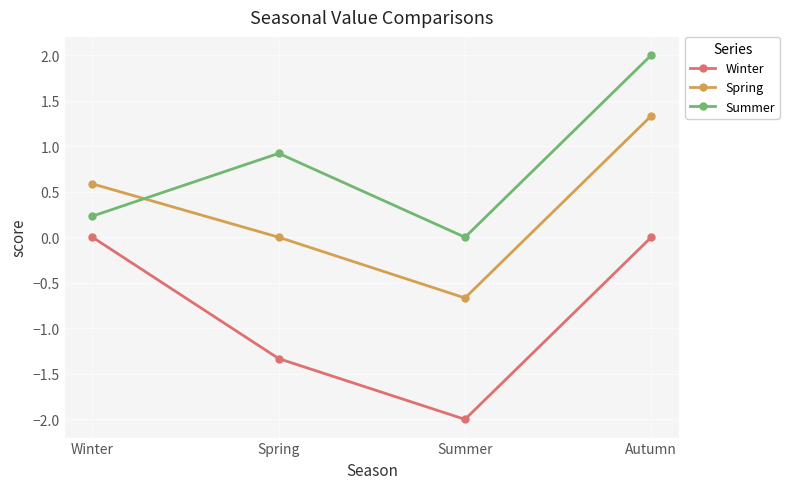

What is the difference between the maximum and second lowest values in the Winter series?

1.3